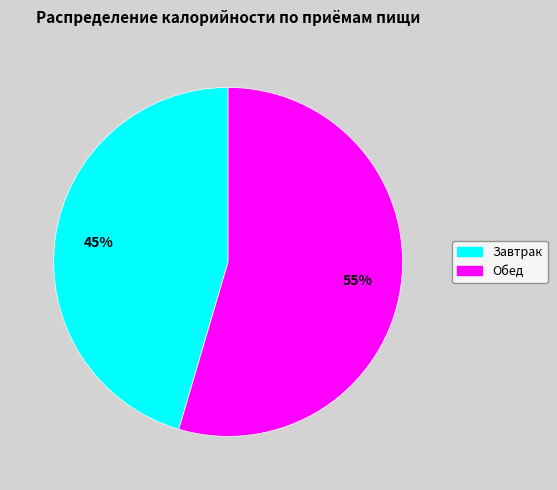

Count the number of slices in the pie.

2